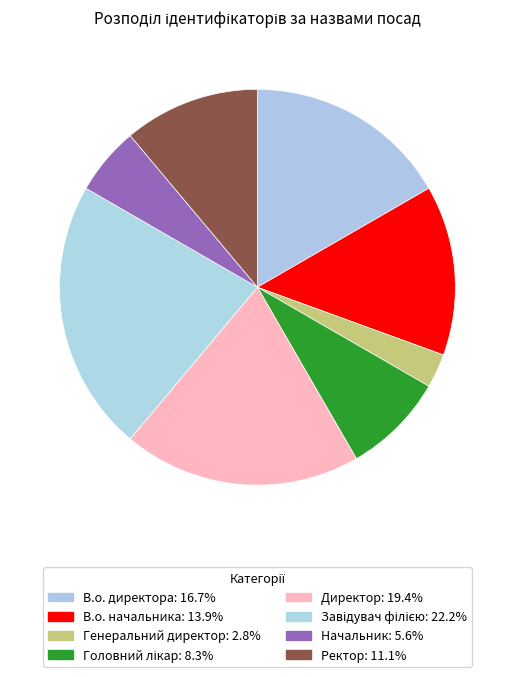

Does any single category account for the majority?

No